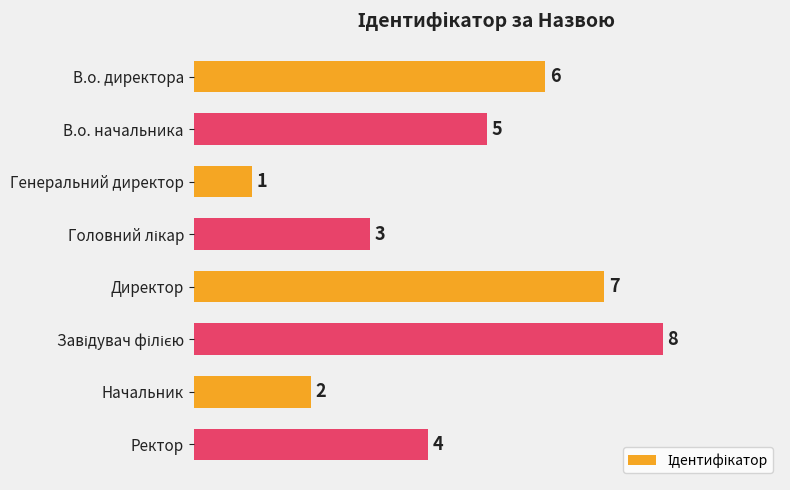

Between В.о. директора and Директор, which is larger?

Директор